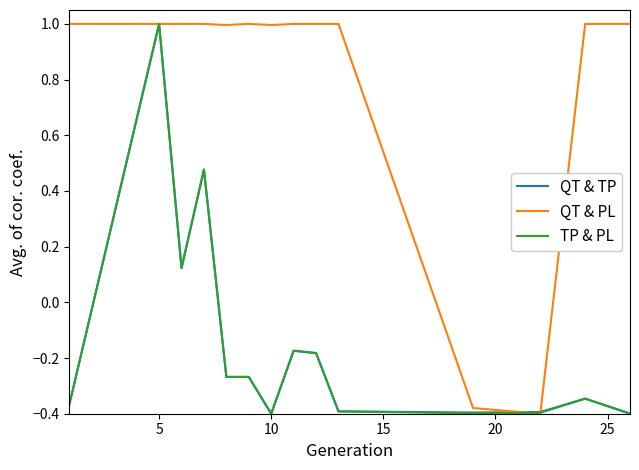

What is the greatest value displayed?

1.0